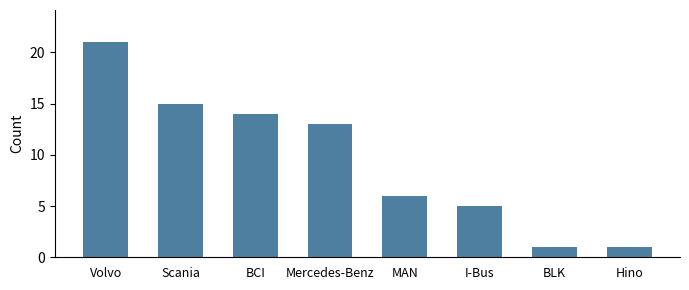

What is the label of the 3rd bar from the right?

I-Bus